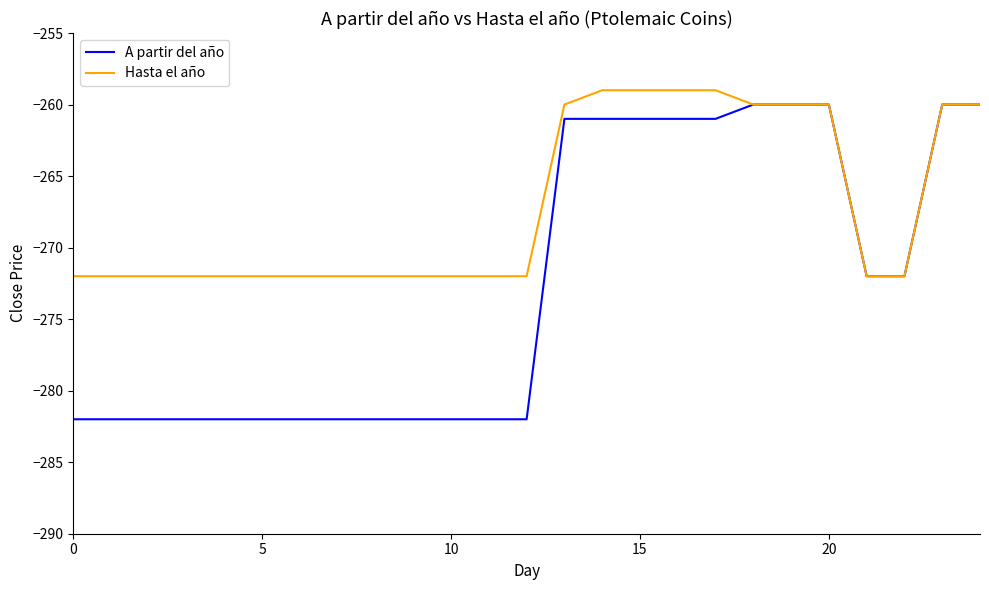

What is the minimum value shown in the chart?

-282